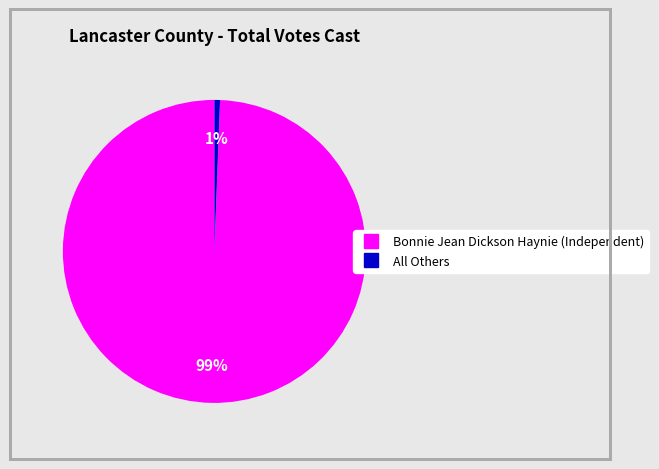

To the nearest percent, what is the average slice percentage?

50%